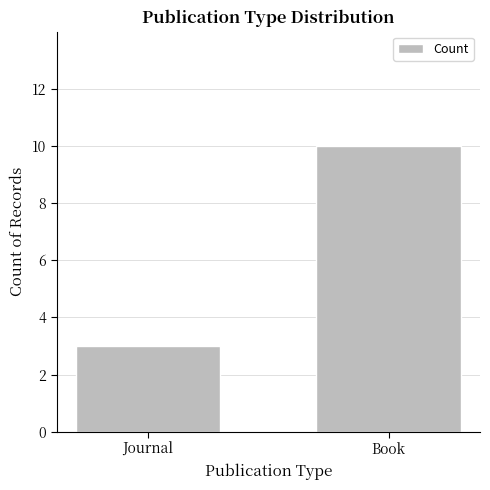

What is the ratio of the value at Book to the value at Journal?

3.3